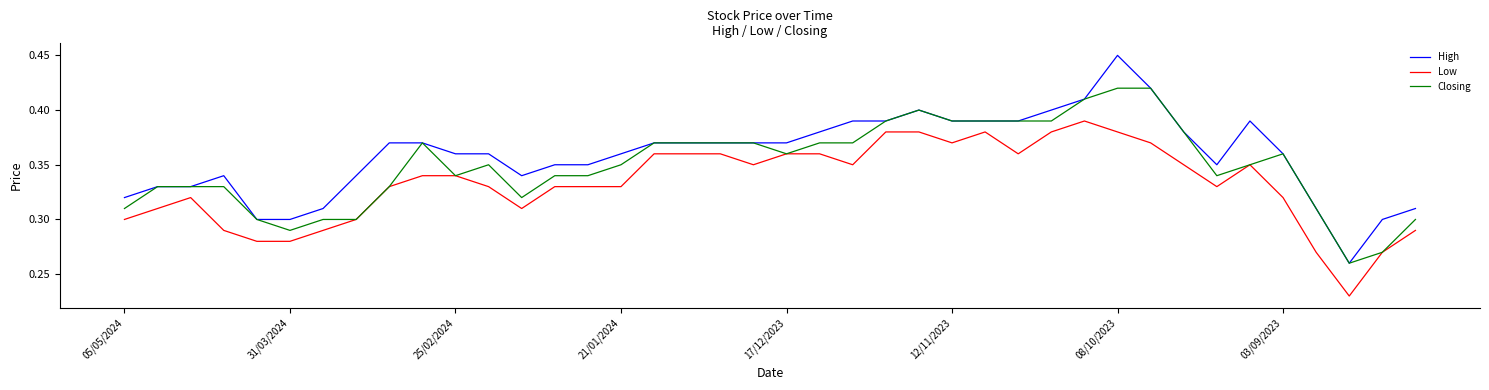

Which series has the widest spread of values?

High